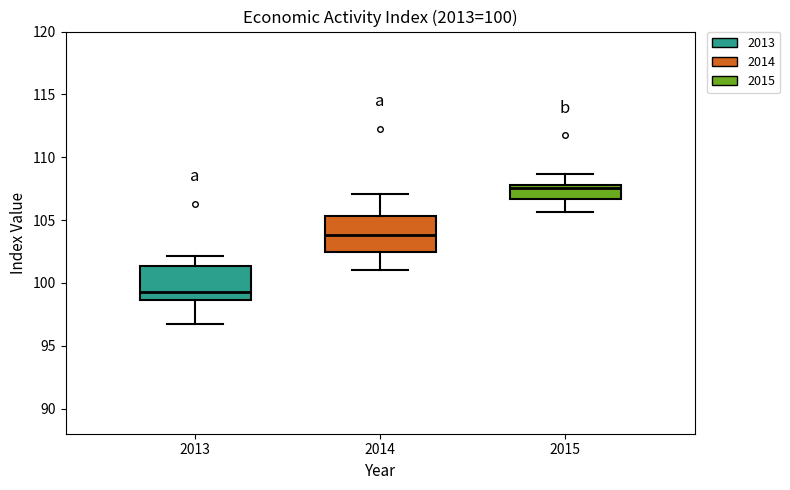

Which box's median line is the highest?

2015